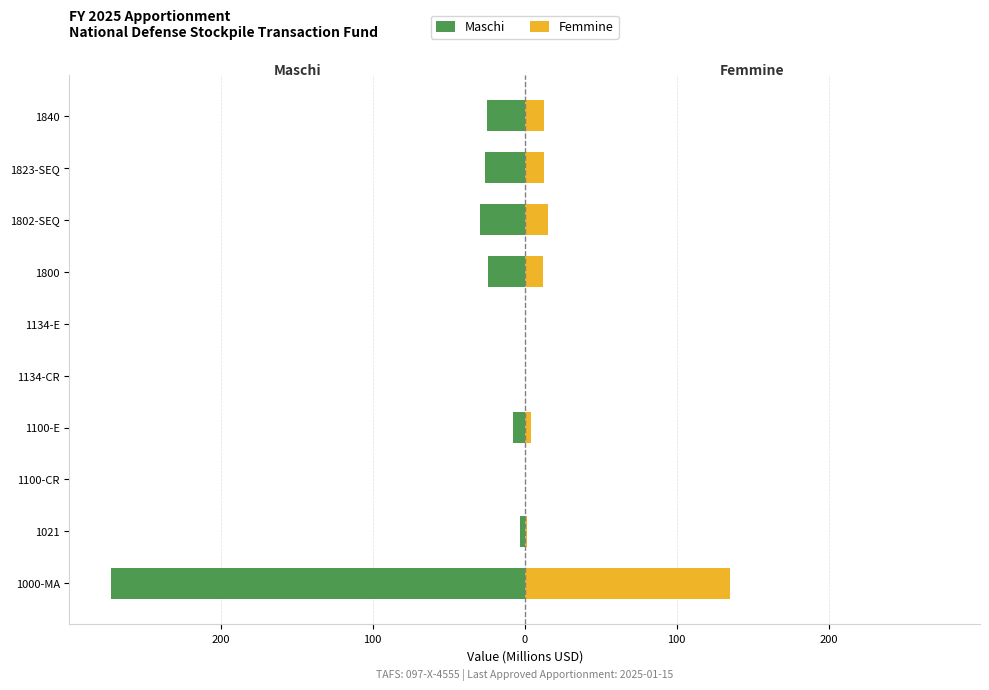

What is the difference between the maximum and minimum values in the Femmine series?

135.0